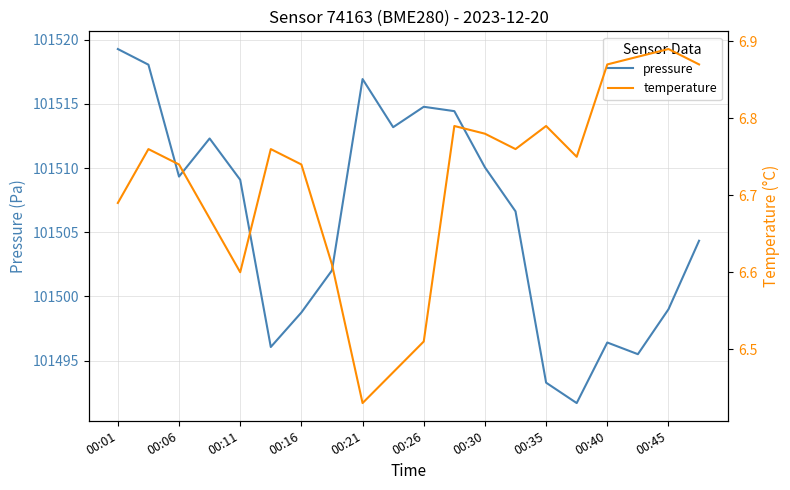

What is the highest value of the temperature series?

6.9